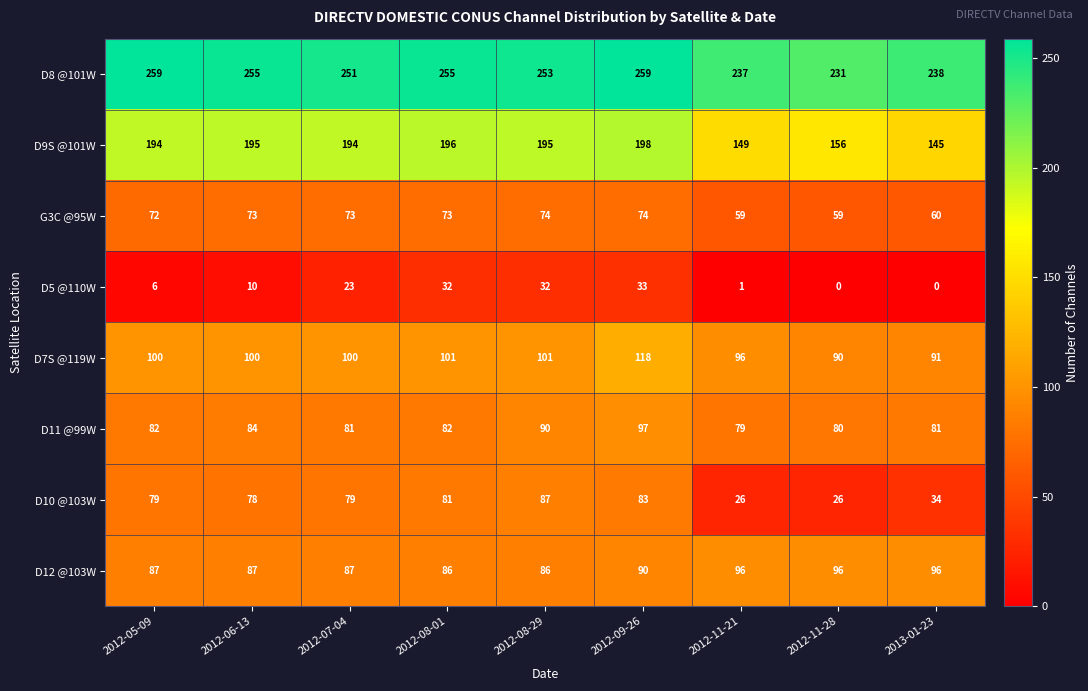

The D11 @99W series shows 90 at 2012-08-29. True or false?

True